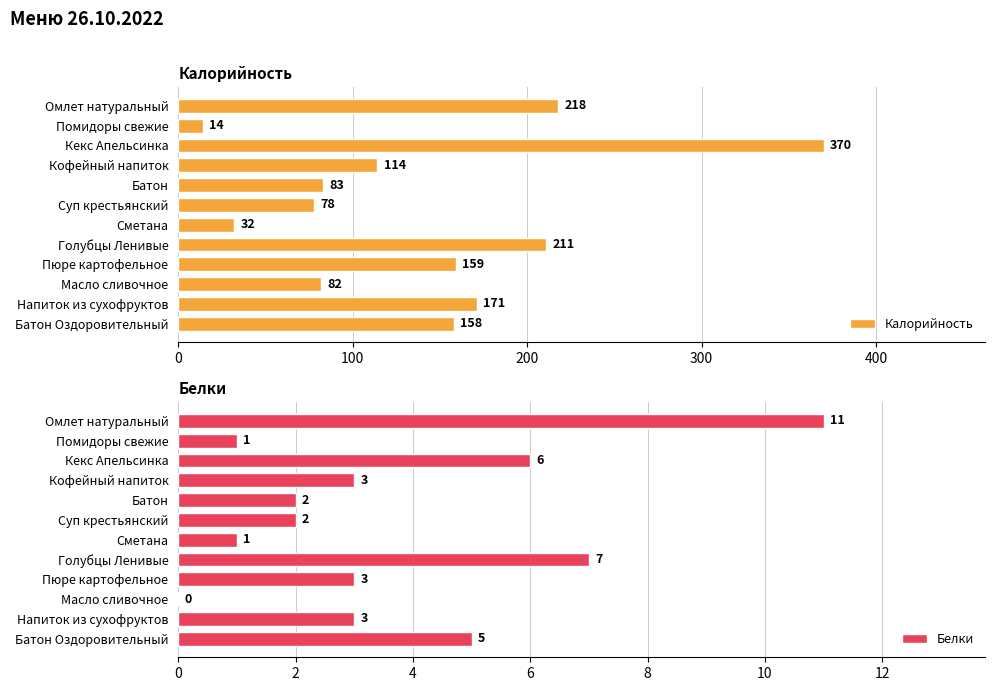

Which category has the highest value in the Калорийность series?

Кекс Апельсинка